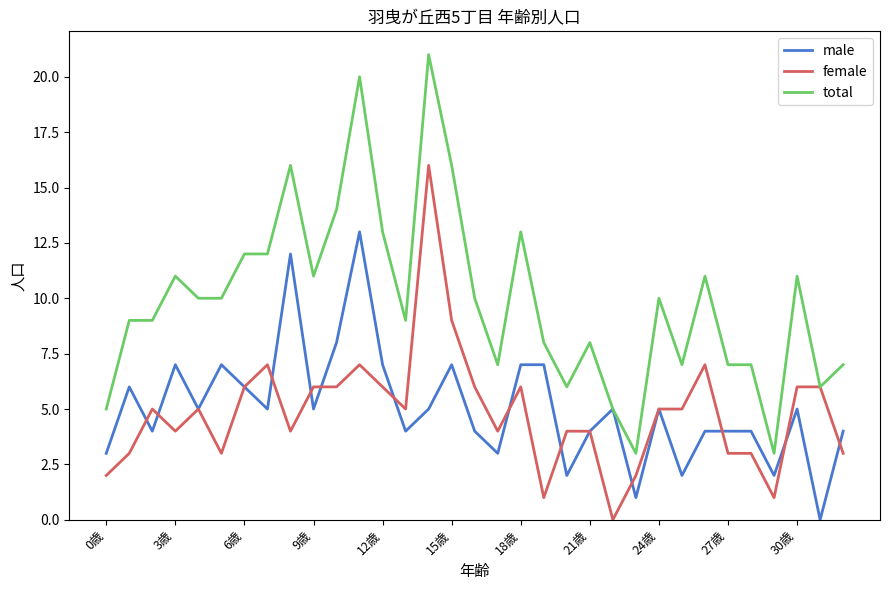

Which series has the largest total across all categories?

total